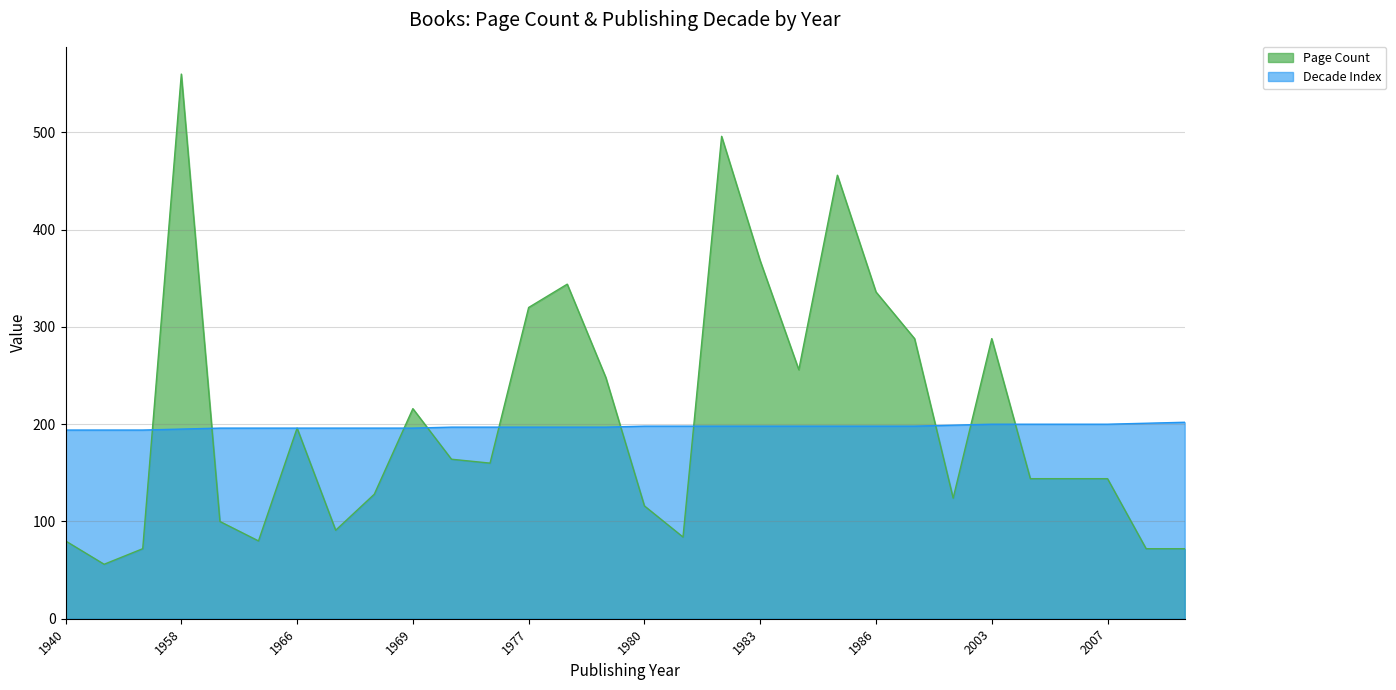

The value of Decade Index at 1977 is 197. True or false?

True